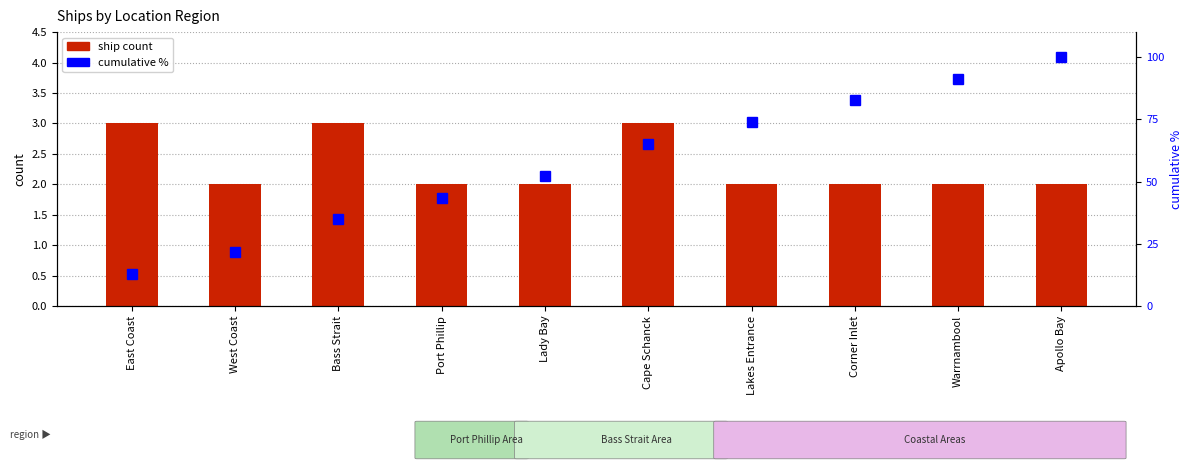

List the labels in order of ship count value, smallest first.

West Coast, Port Phillip, Lady Bay, Lakes Entrance, Corner Inlet, Warrnambool, Apollo Bay, East Coast, Bass Strait, Cape Schanck